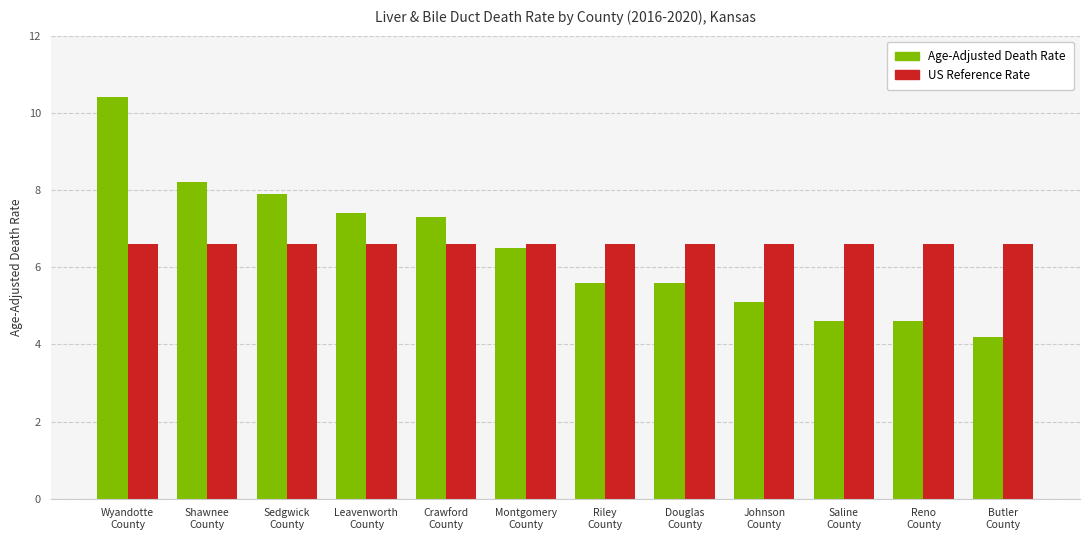

Does the chart contain stacked bars?

No